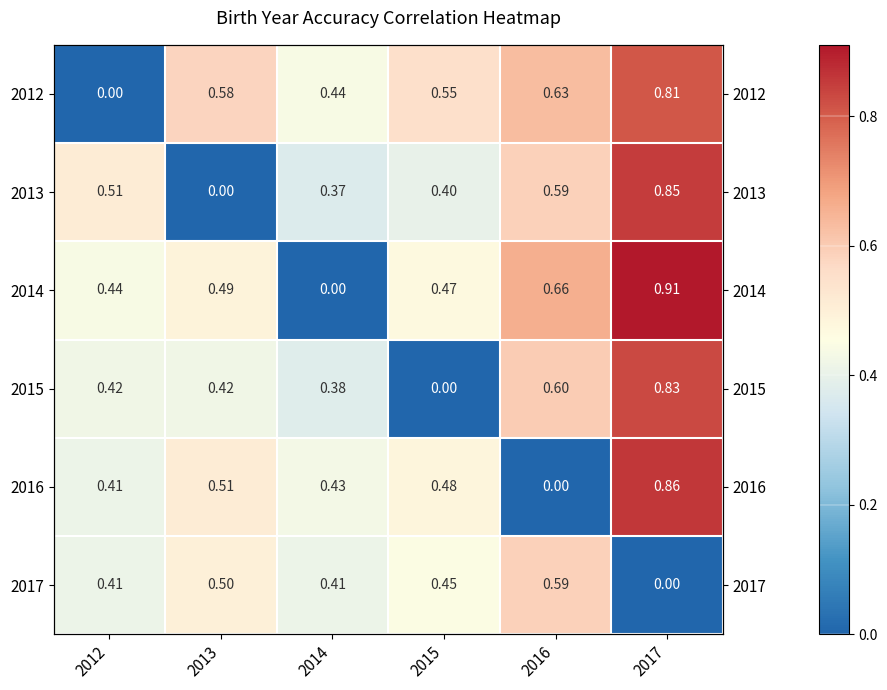

At which category is the sum across all series the highest?

2017